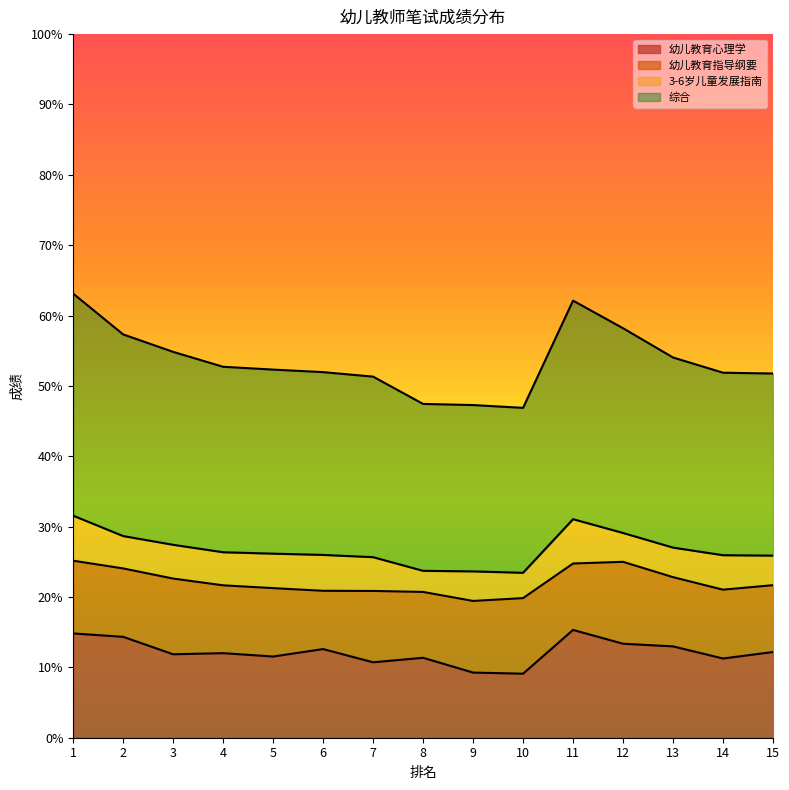

What are all the series names shown in the legend?

幼儿教育心理学, 幼儿教育指导纲要, 3-6岁儿童发展指南, 综合